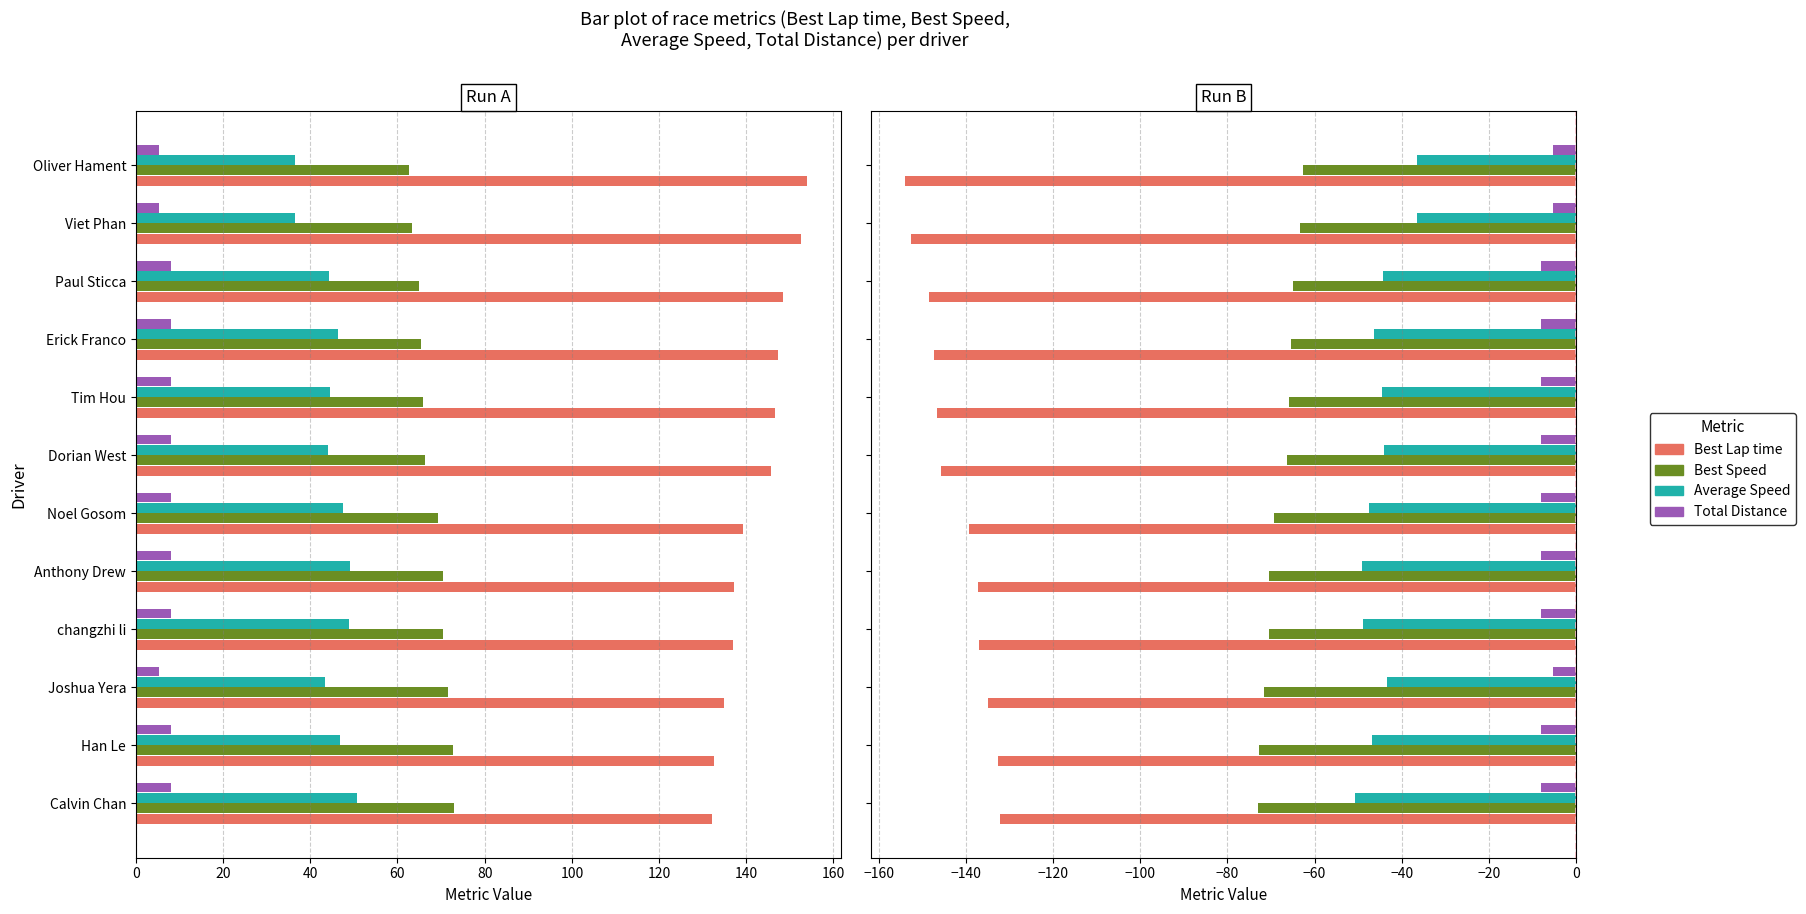

The value of Total Distance at Dorian West is -12.5. True or false?

False